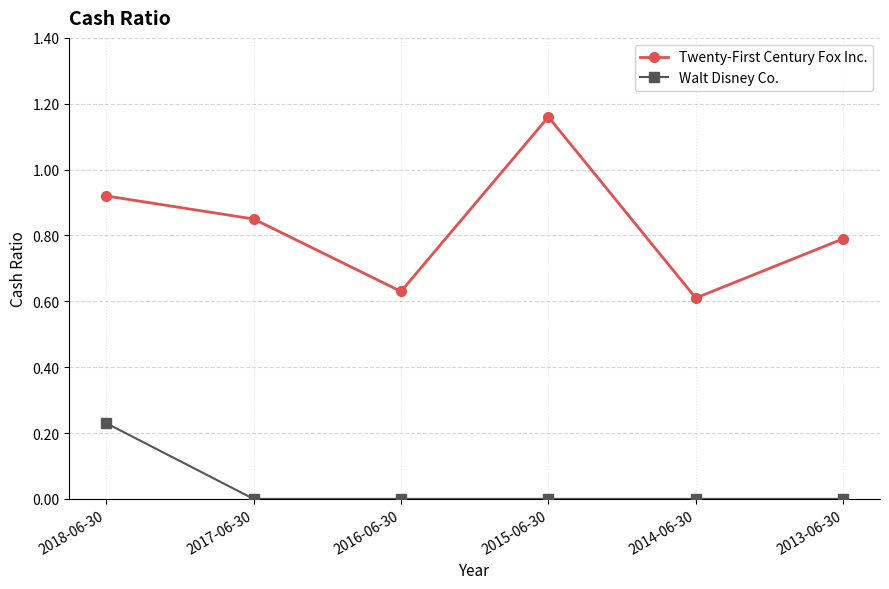

List the series in order of their overall mean, lowest first.

Walt Disney Co., Twenty-First Century Fox Inc.